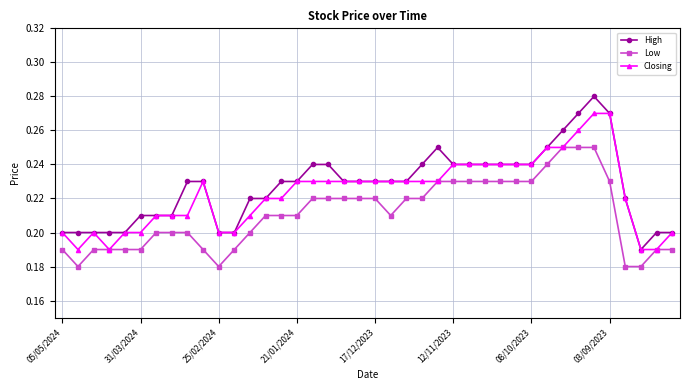

True or false: High has more than 0 points higher than both neighbors.

True